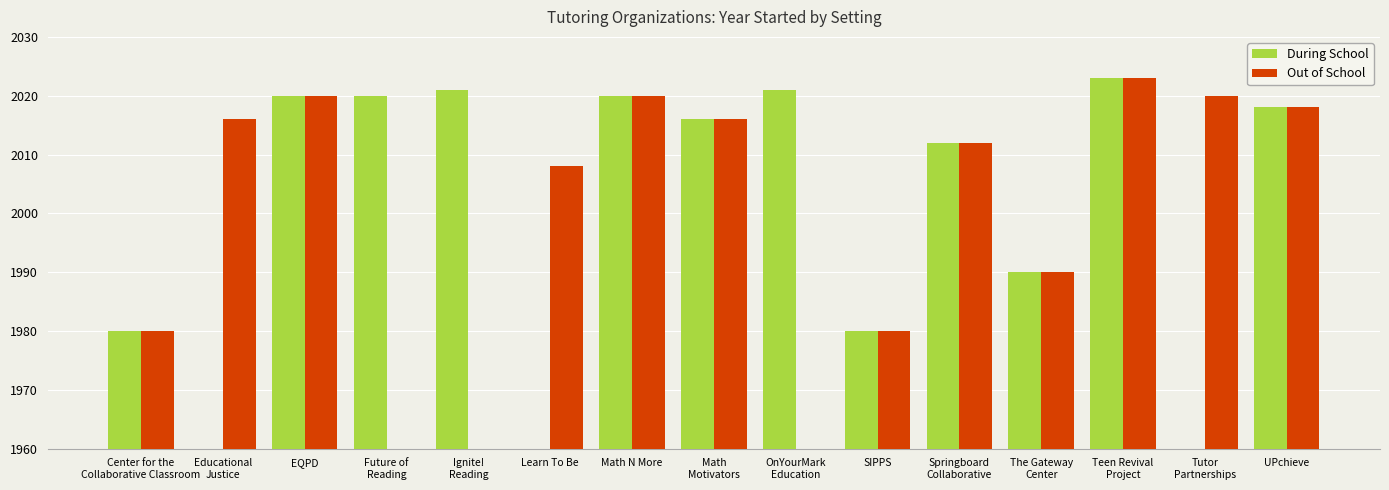

Rank the series at Tutor
Partnerships from lowest to highest value.

During School, Out of School